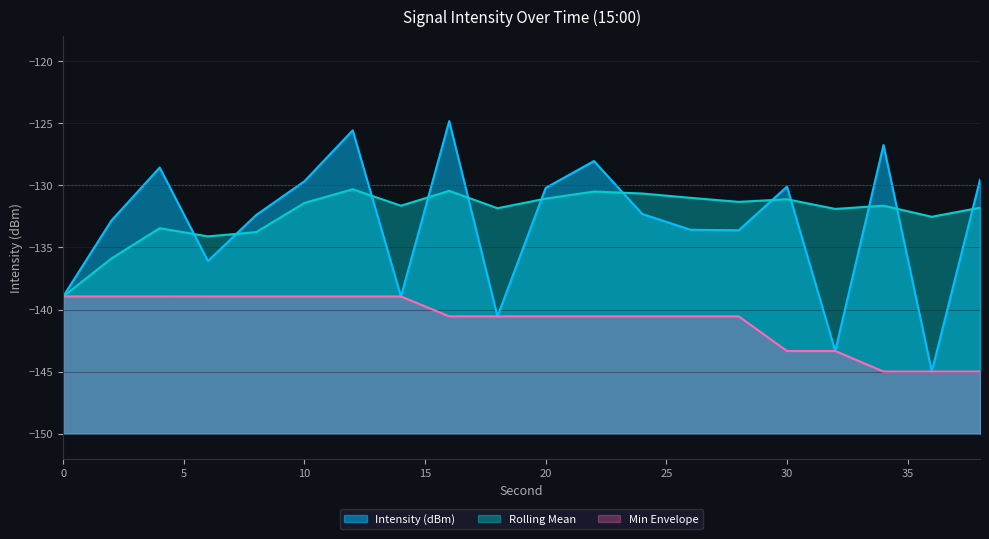

List the series in order of their peak value, highest first.

Intensity (dBm), Rolling Mean, Min Envelope